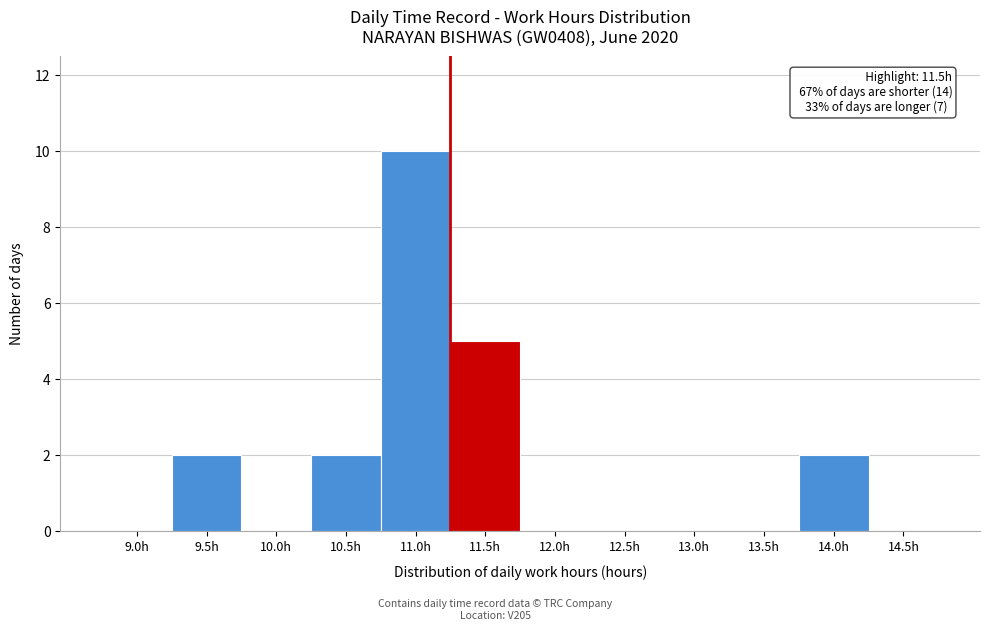

Reading right to left, what are all the values shown in this chart?

14.5h=0	14.0h=2	13.5h=0	13.0h=0	12.5h=0	12.0h=0	11.5h=5	11.0h=10	10.5h=2	10.0h=0	9.5h=2	9.0h=0